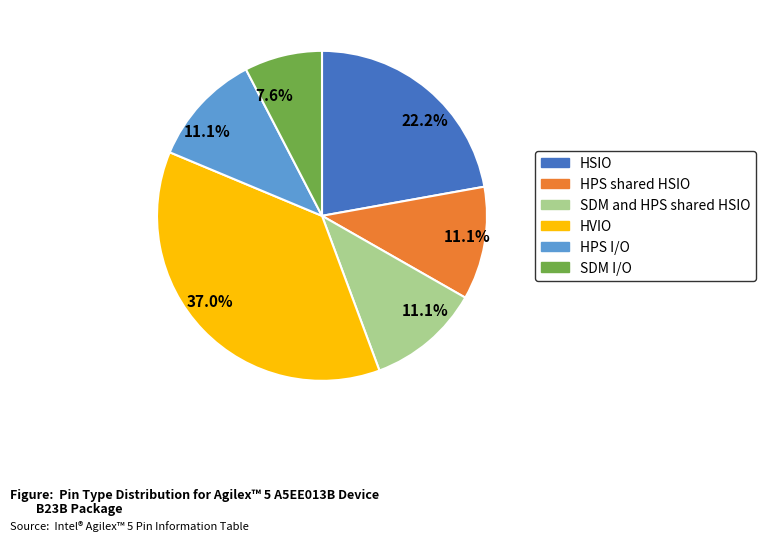

Is there a majority slice in this chart?

No